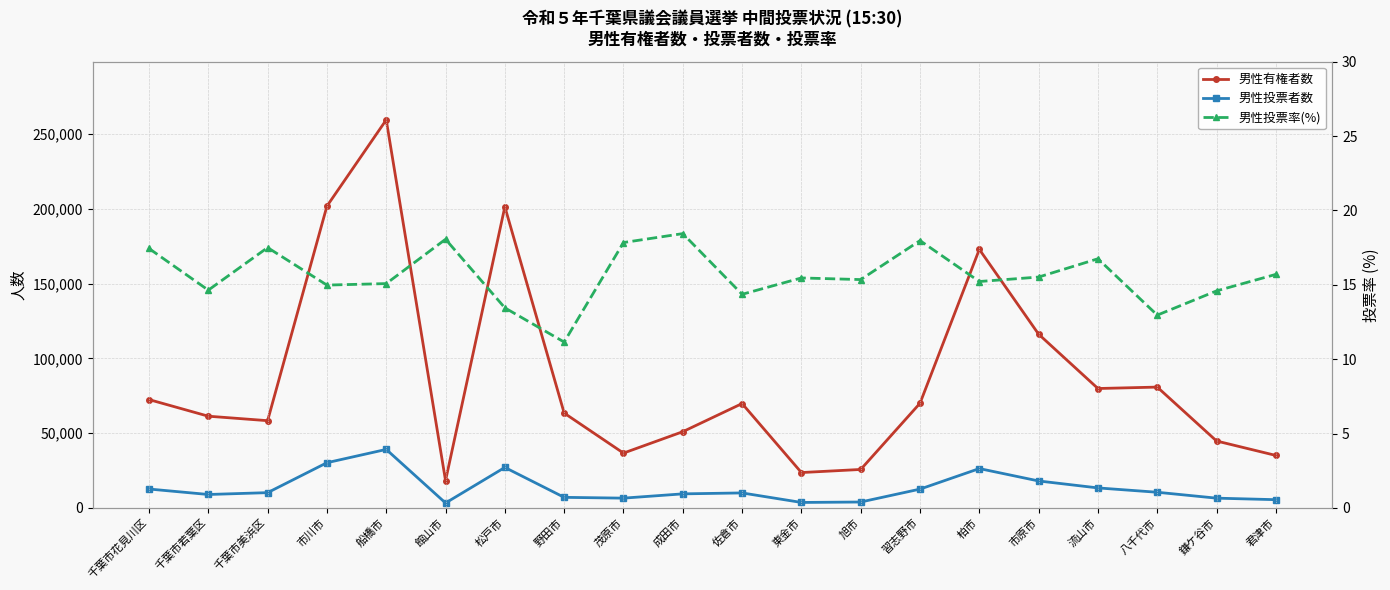

At which label does 男性投票者数 reach its minimum?

館山市